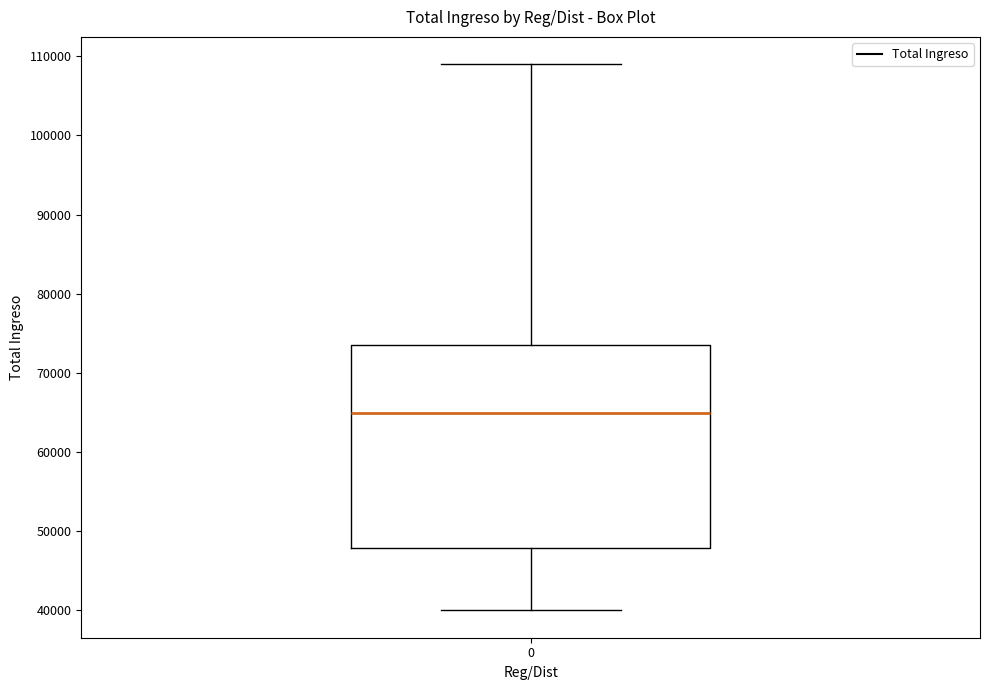

Read this box plot against the y-axis: the position of the median line, the range covered by the box, and the ends of both whiskers. The values are not printed on the chart, so give them approximately, as read against the axis.

median 65000, box 48000 to 74000, whiskers 40000 to 109000